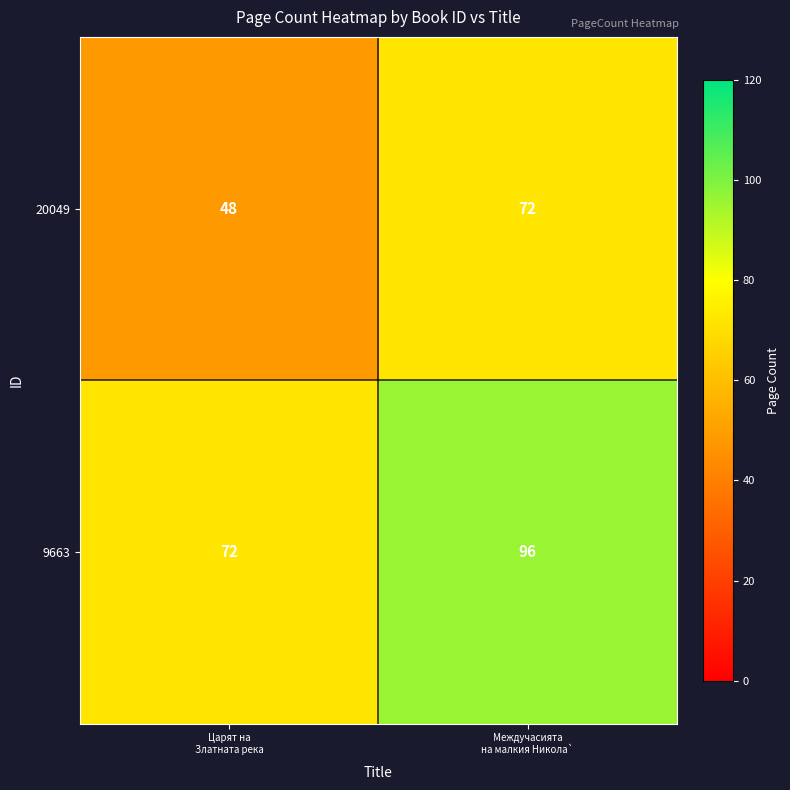

List the series in order of their peak value, lowest first.

20049, 9663